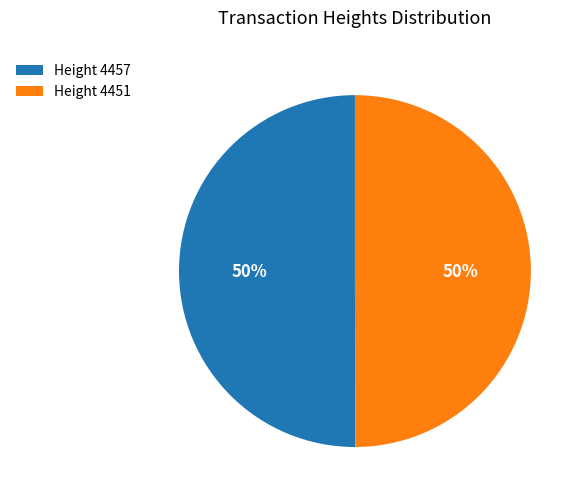

True or false: Height 4457 accounts for 58% of the total.

False